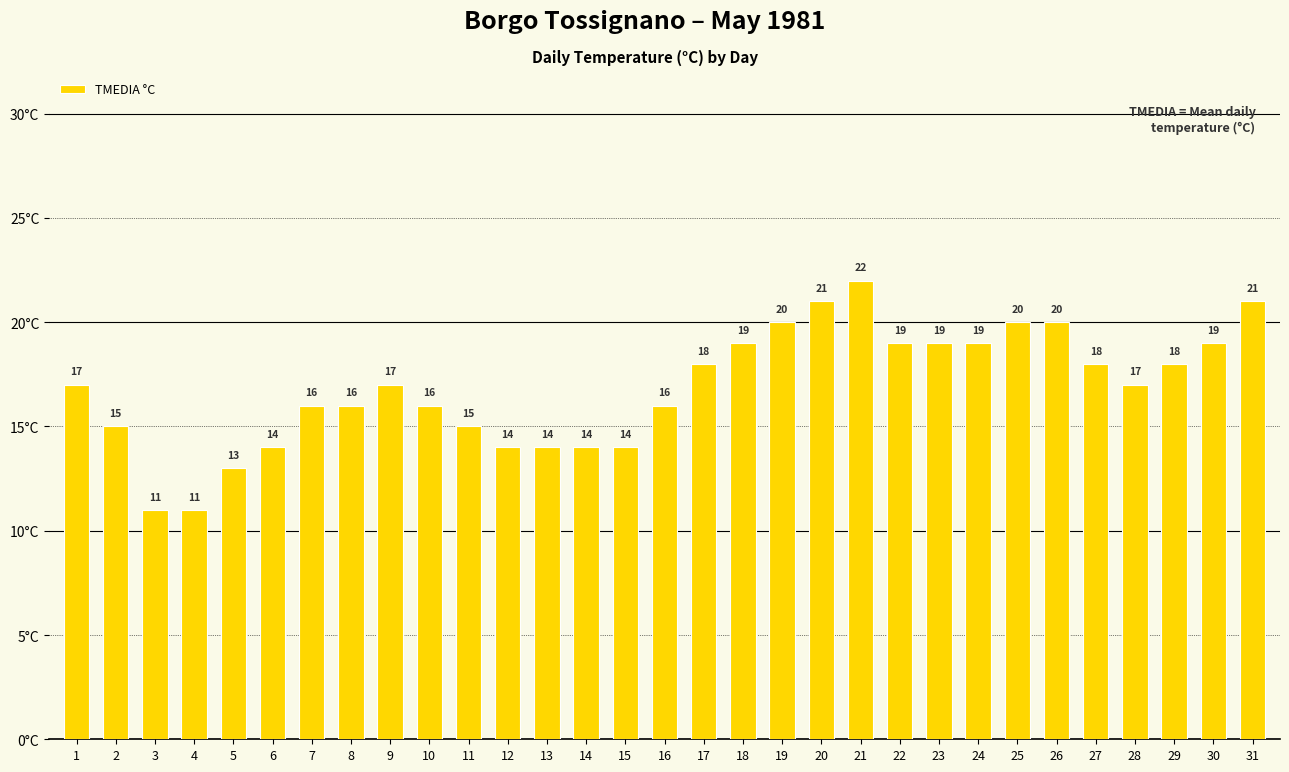

How many series are shown in this chart?

1